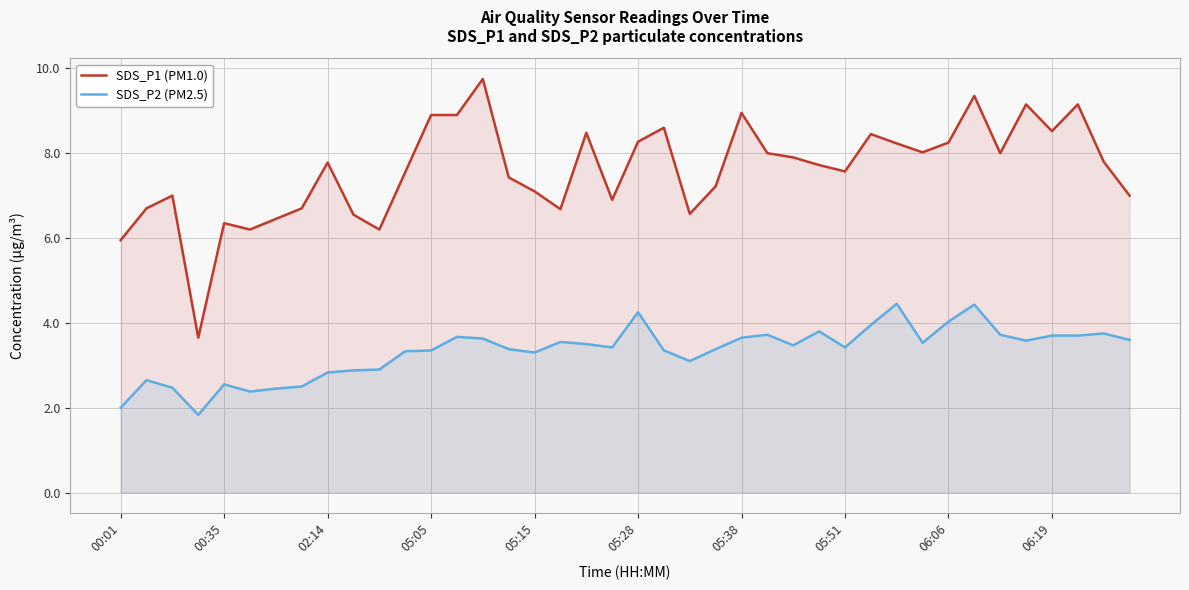

True or false: SDS_P1 (PM1.0) and SDS_P2 (PM2.5) intersect in this chart.

False